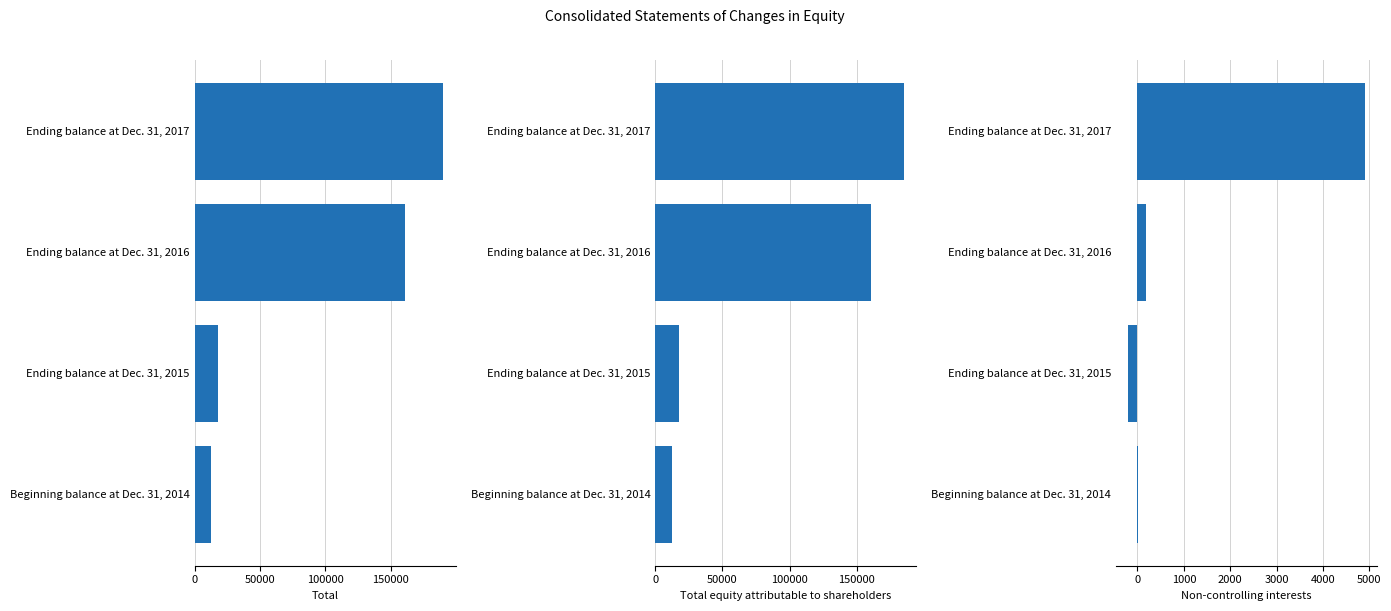

How many data points in Non-controlling interests are less than 189?

2